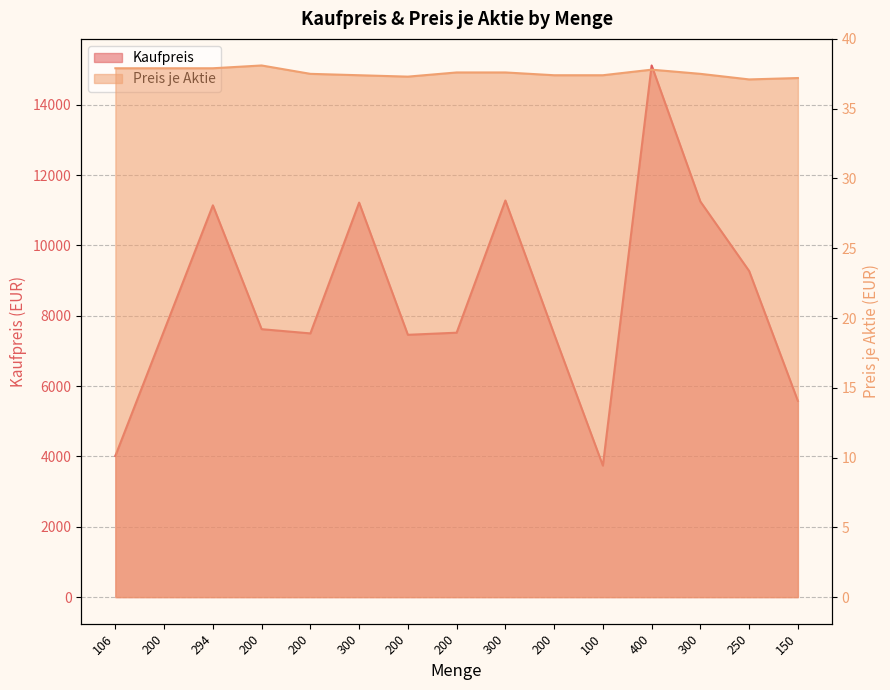

The Preis je Aktie series shows 51.8 at 200. True or false?

False